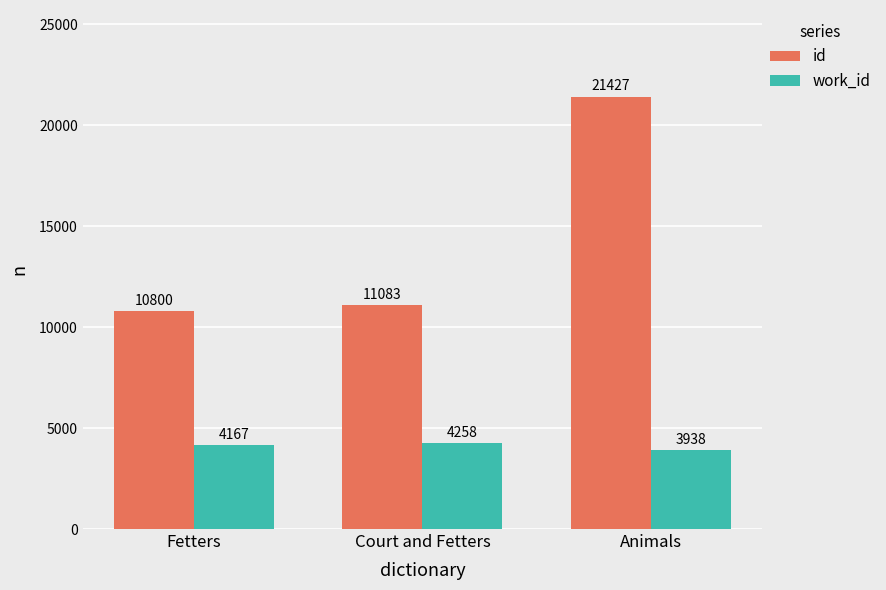

Rank the series at Fetters from highest to lowest value.

id, work_id